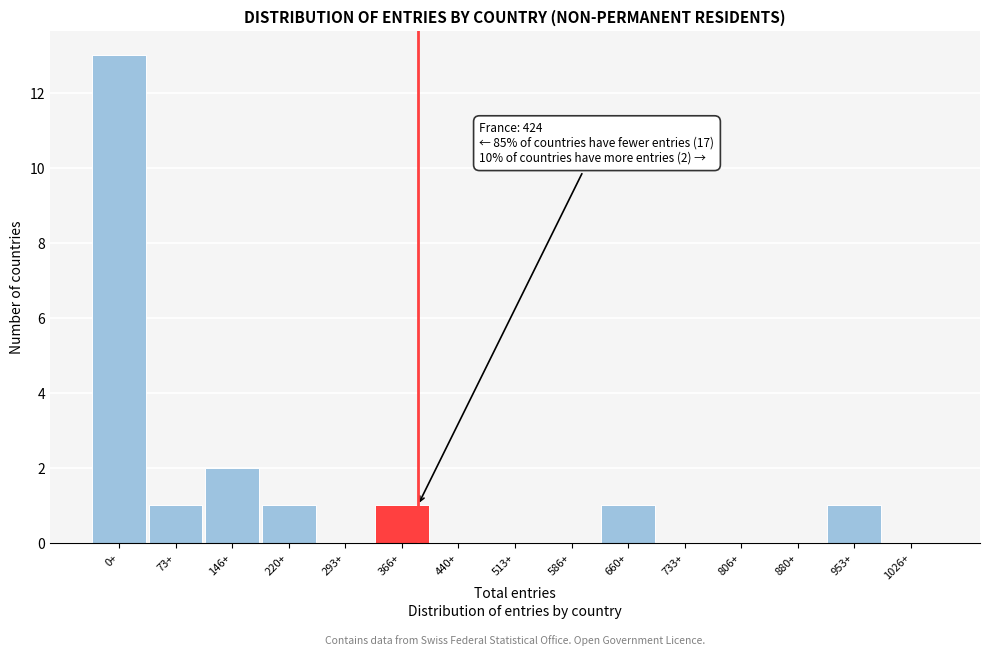

Reading left to right, list all the values displayed in this chart.

0+=13	73+=1	146+=2	220+=1	293+=0	366+=1	440+=0	513+=0	586+=0	660+=1	733+=0	806+=0	880+=0	953+=1	1026+=0